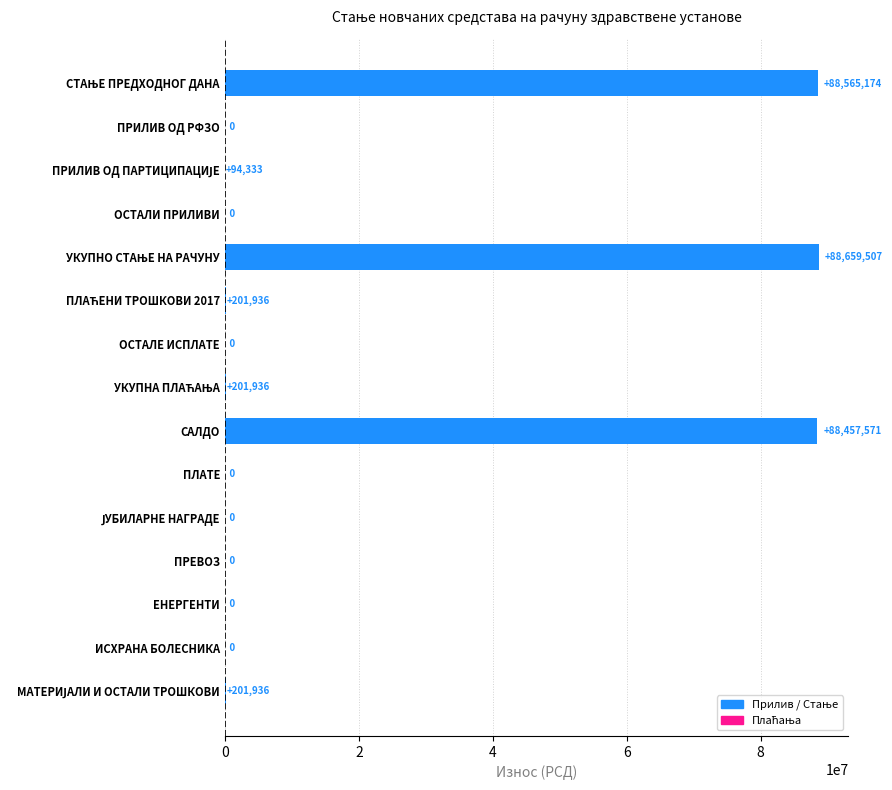

What is the maximum value shown in the chart?

88659507.3